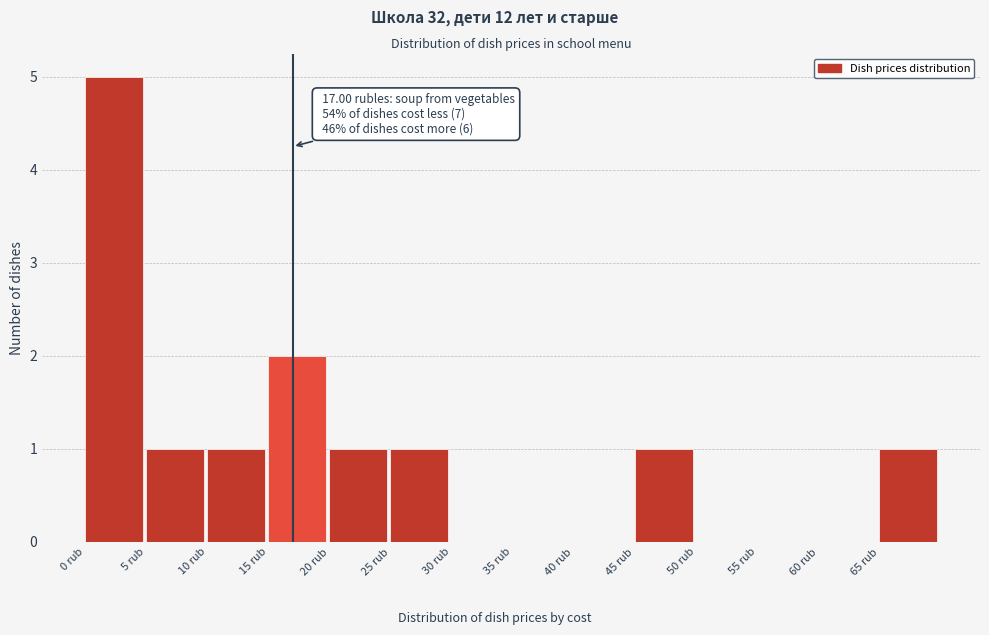

Over which range of the x-axis is the bar tallest?

0 to 5